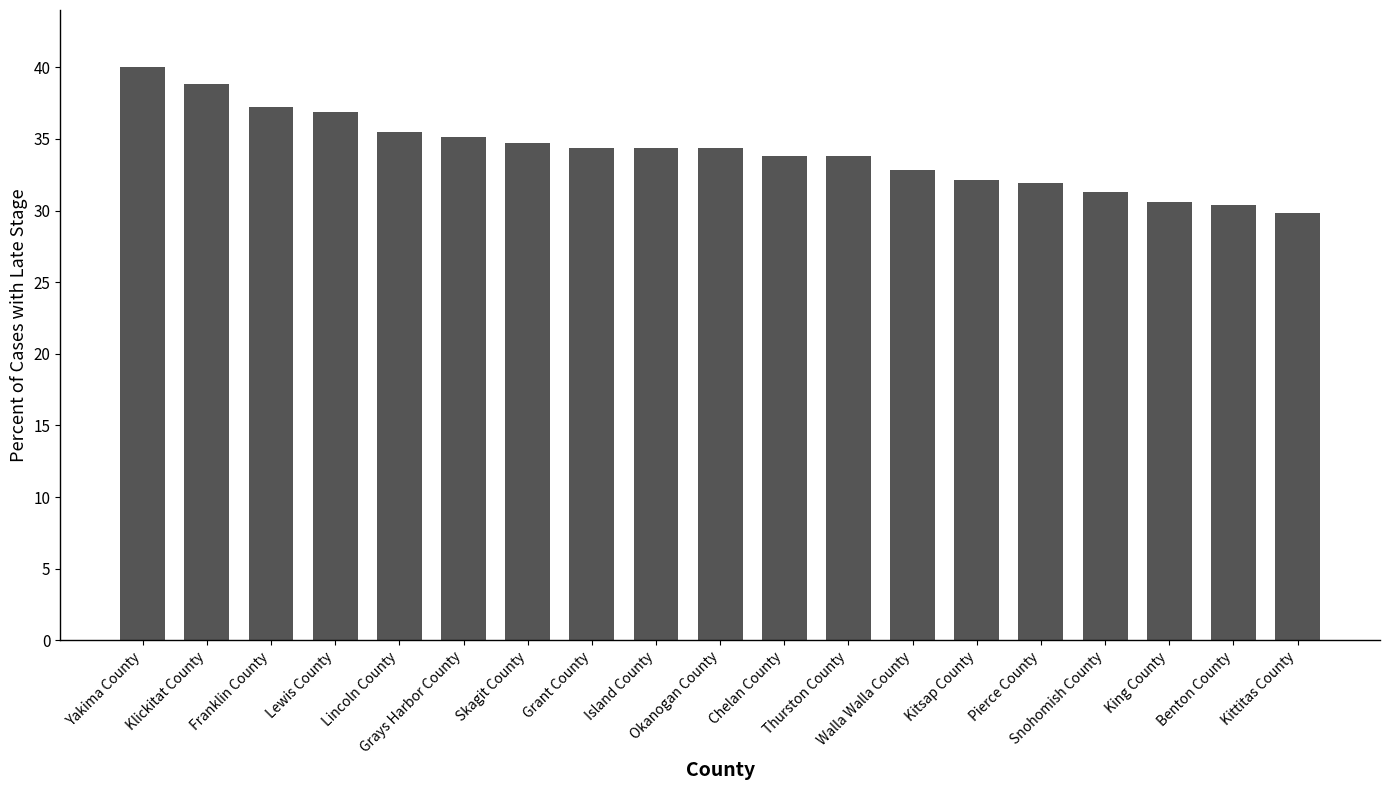

Count the number of categories in the chart.

19